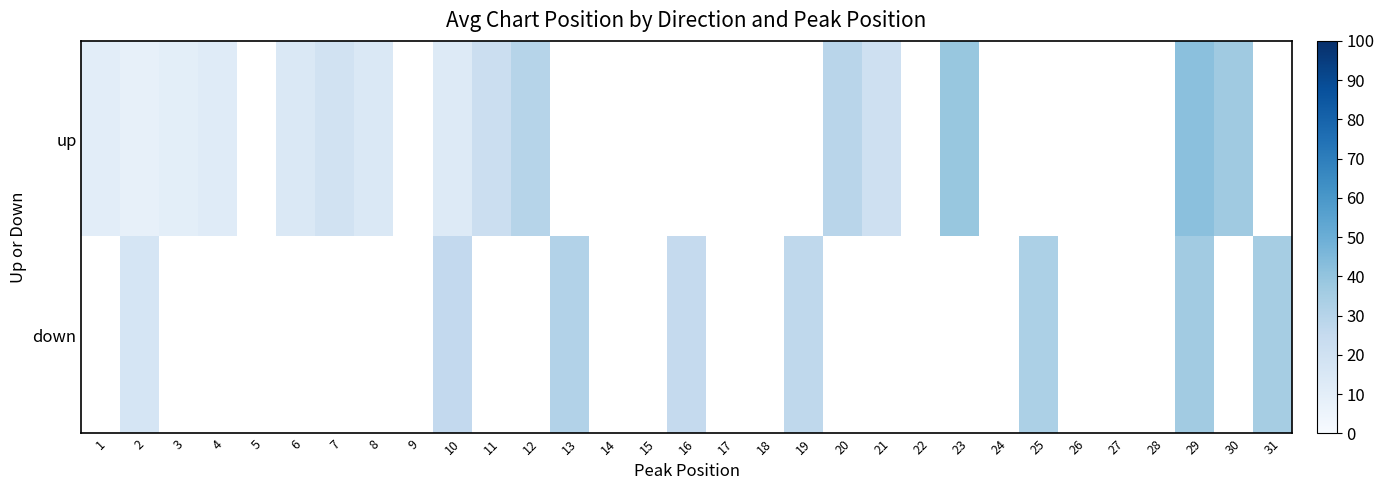

Which has a higher value, 26 or 27?

27